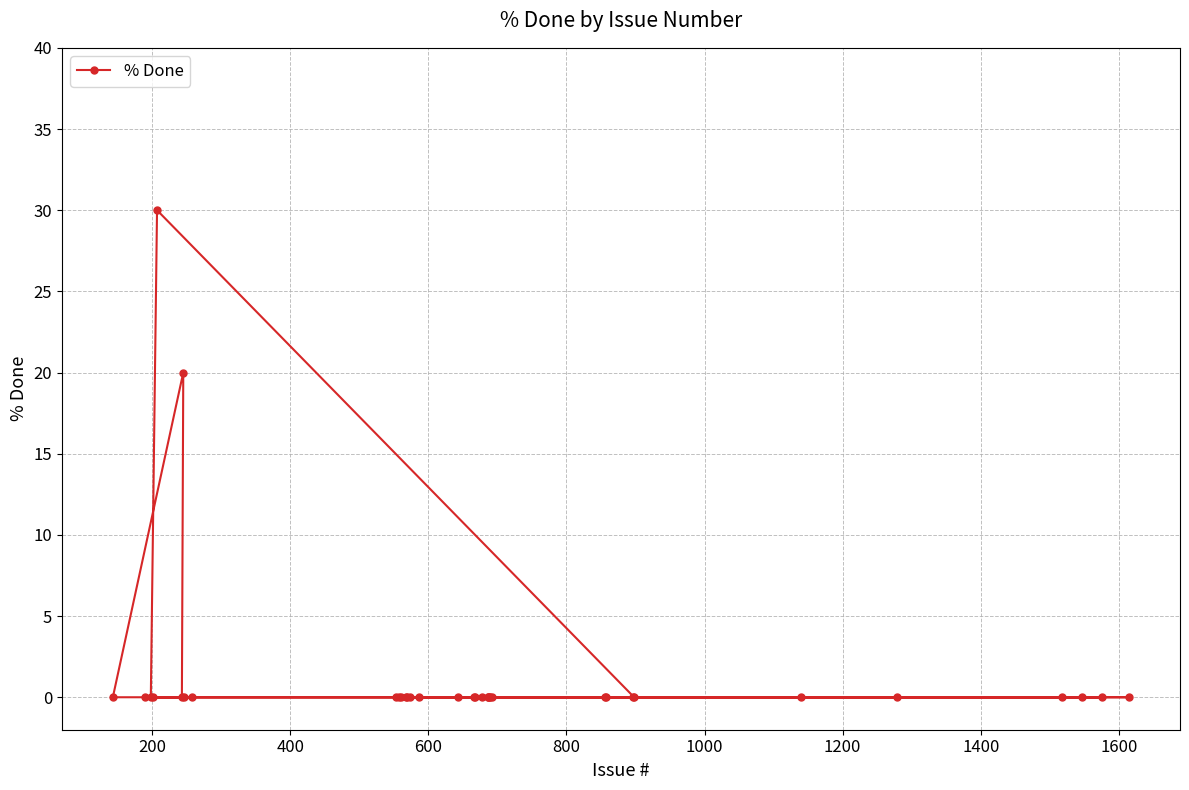

What is the sum of all values?

50